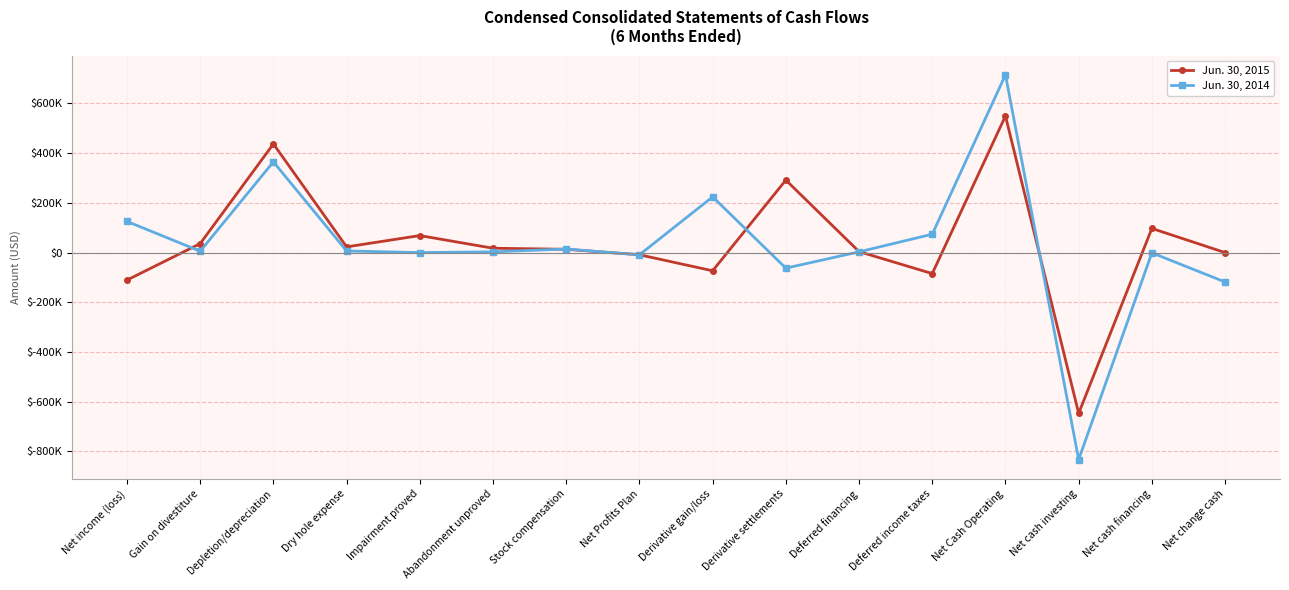

True or false: Jun. 30, 2015 has more than 2 interior local peaks.

True